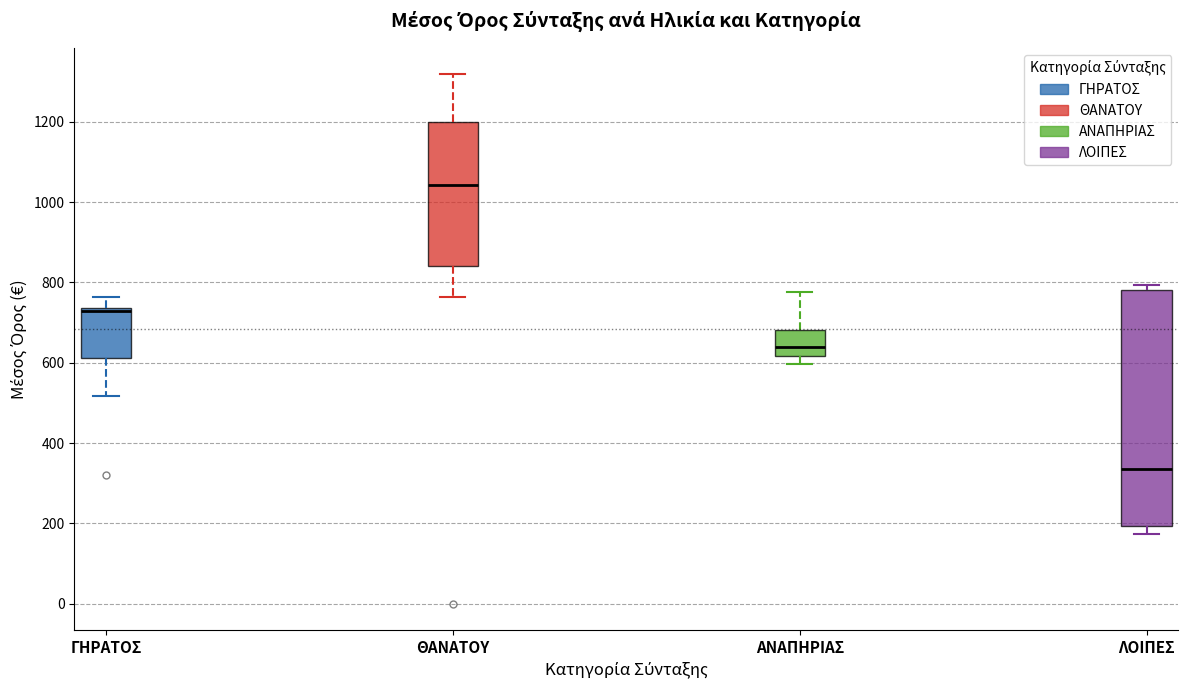

Where does the lower whisker of the box for ΛΟΙΠΕΣ end on the y-axis? The values are not printed on the chart, so give them approximately, as read against the axis.

180